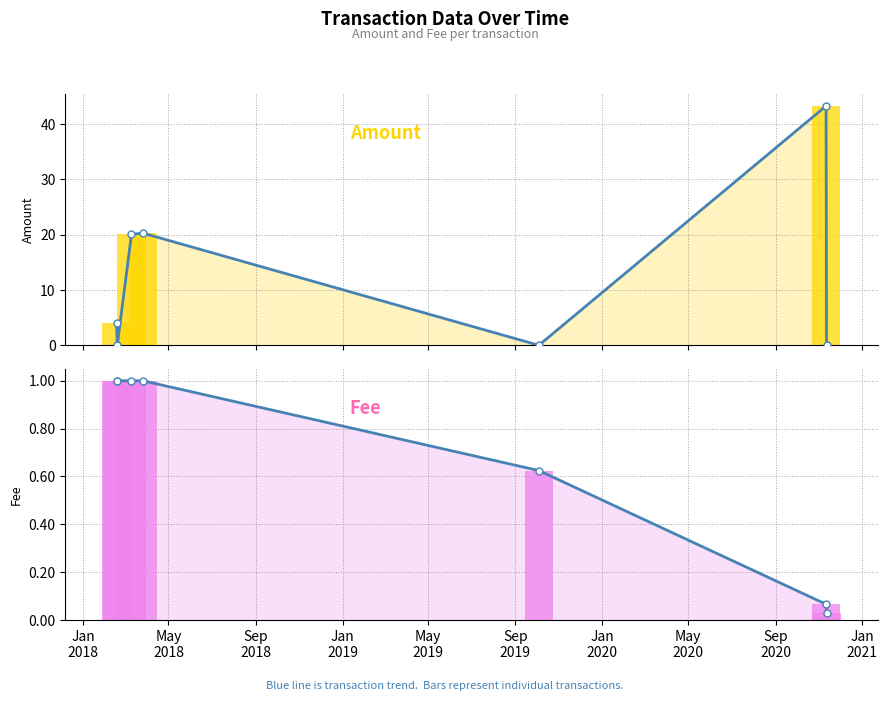

Reading left to right, transcribe all the data shown in this chart.

Amount (trend): 4.0	0.0	20.1	20.3	0.0	43.3	0.0
Amount: 4.0	0.0	20.1	20.3	0.0	43.3	0.0
Fee (trend): 1.0	1.0	1.0	1.0	0.6	0.1	0.0
Fee: 1.0	1.0	1.0	1.0	0.6	0.1	0.0